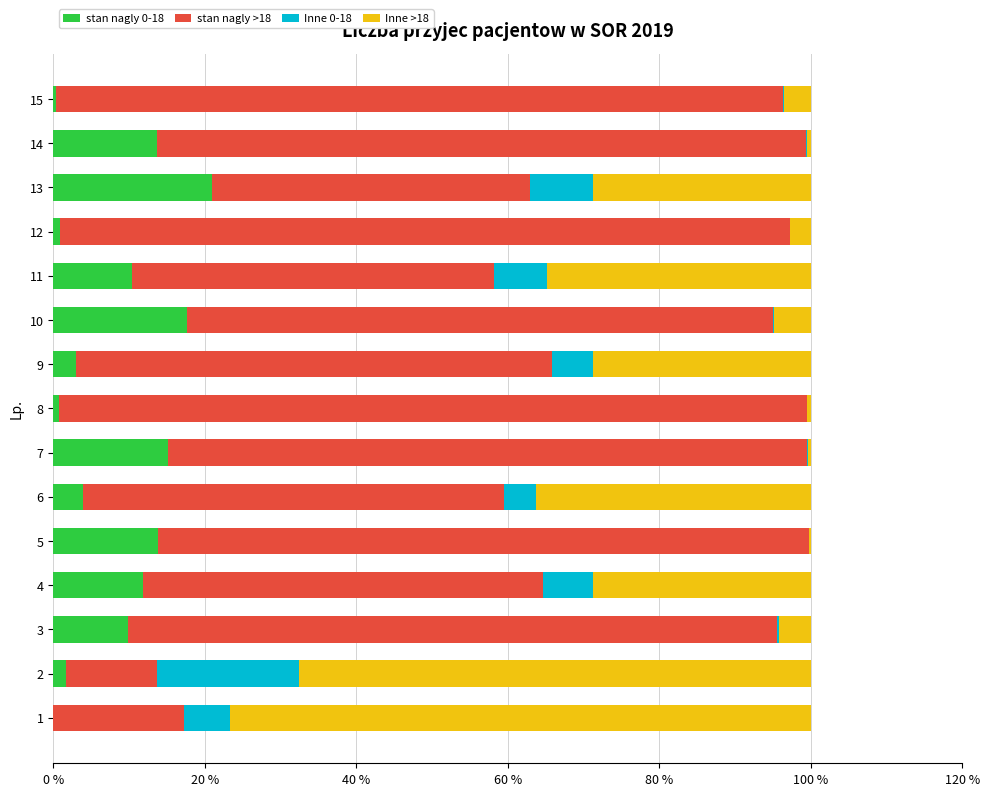

What is the maximum value for stan nagly 0-18?

21.0